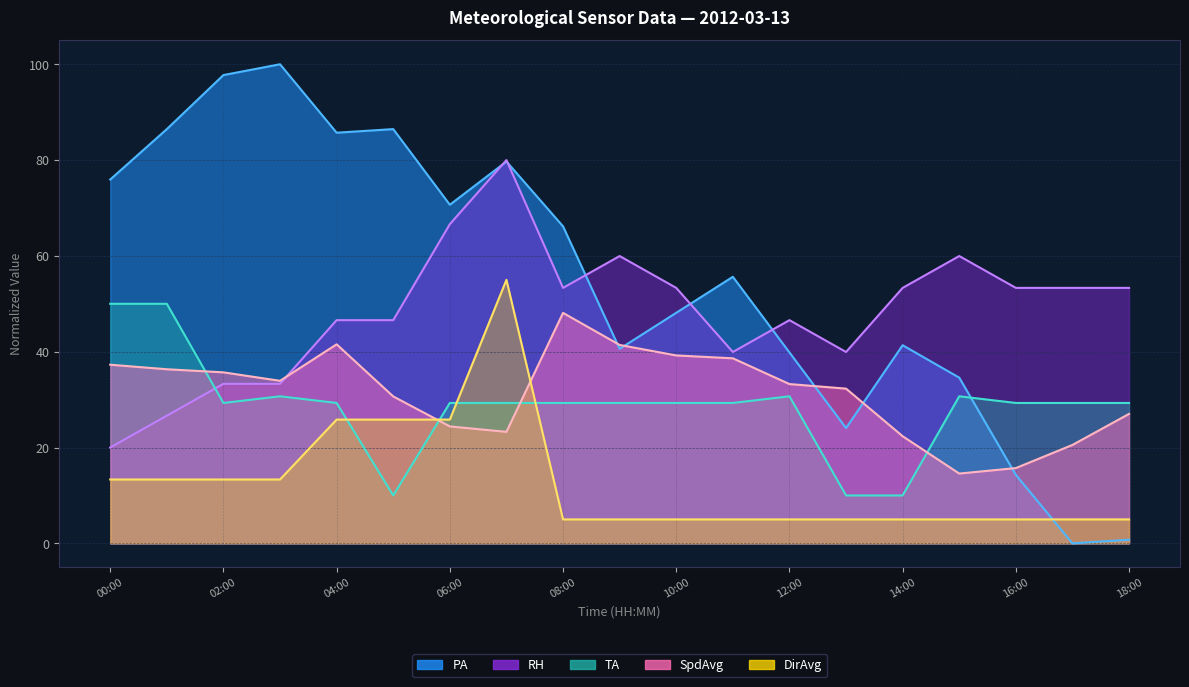

Is it true that PA equals 166.6 at 02:00?

False